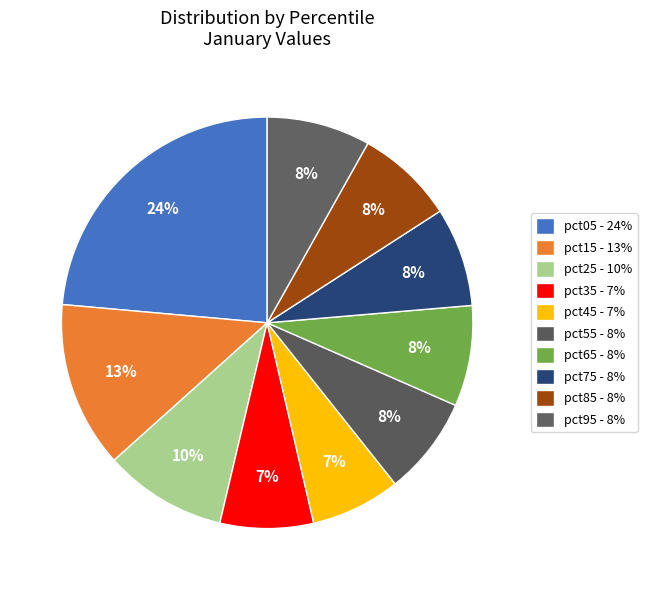

Which category has the smallest portion of the pie?

pct45